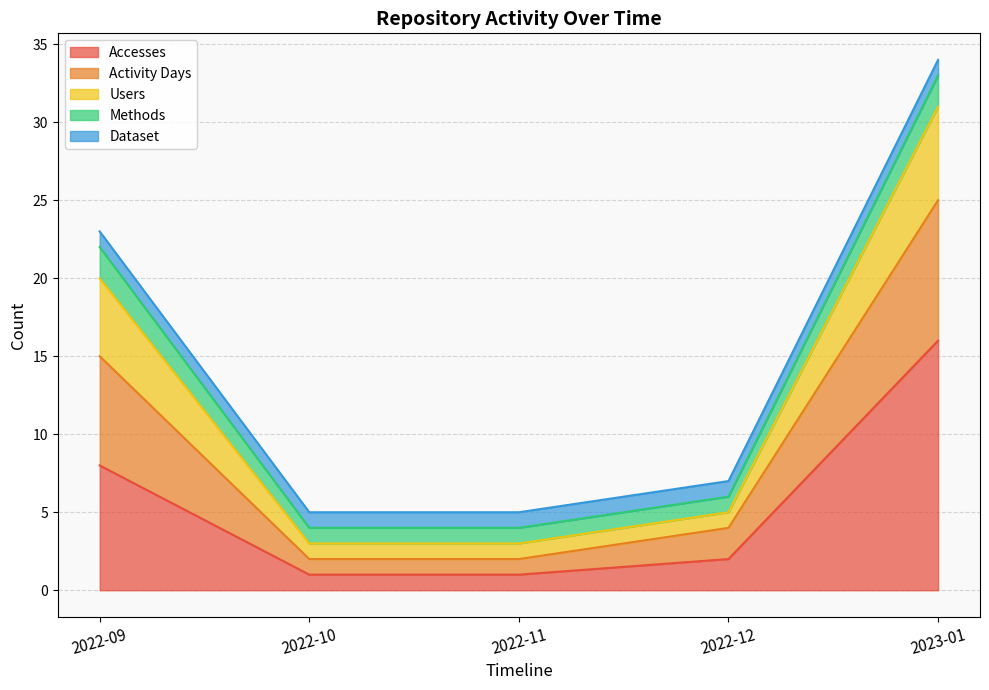

Which category has the highest value in the Accesses series?

2023-01